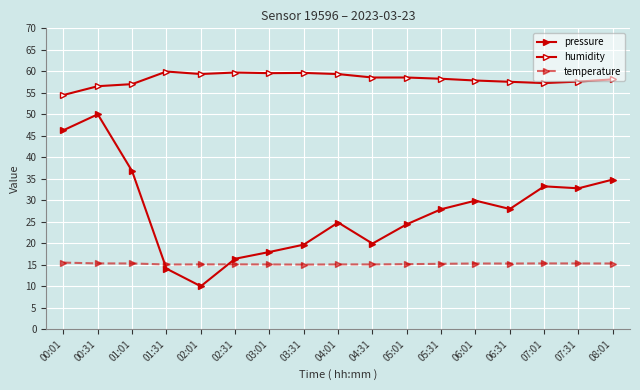

How many lines are shown in the chart?

3